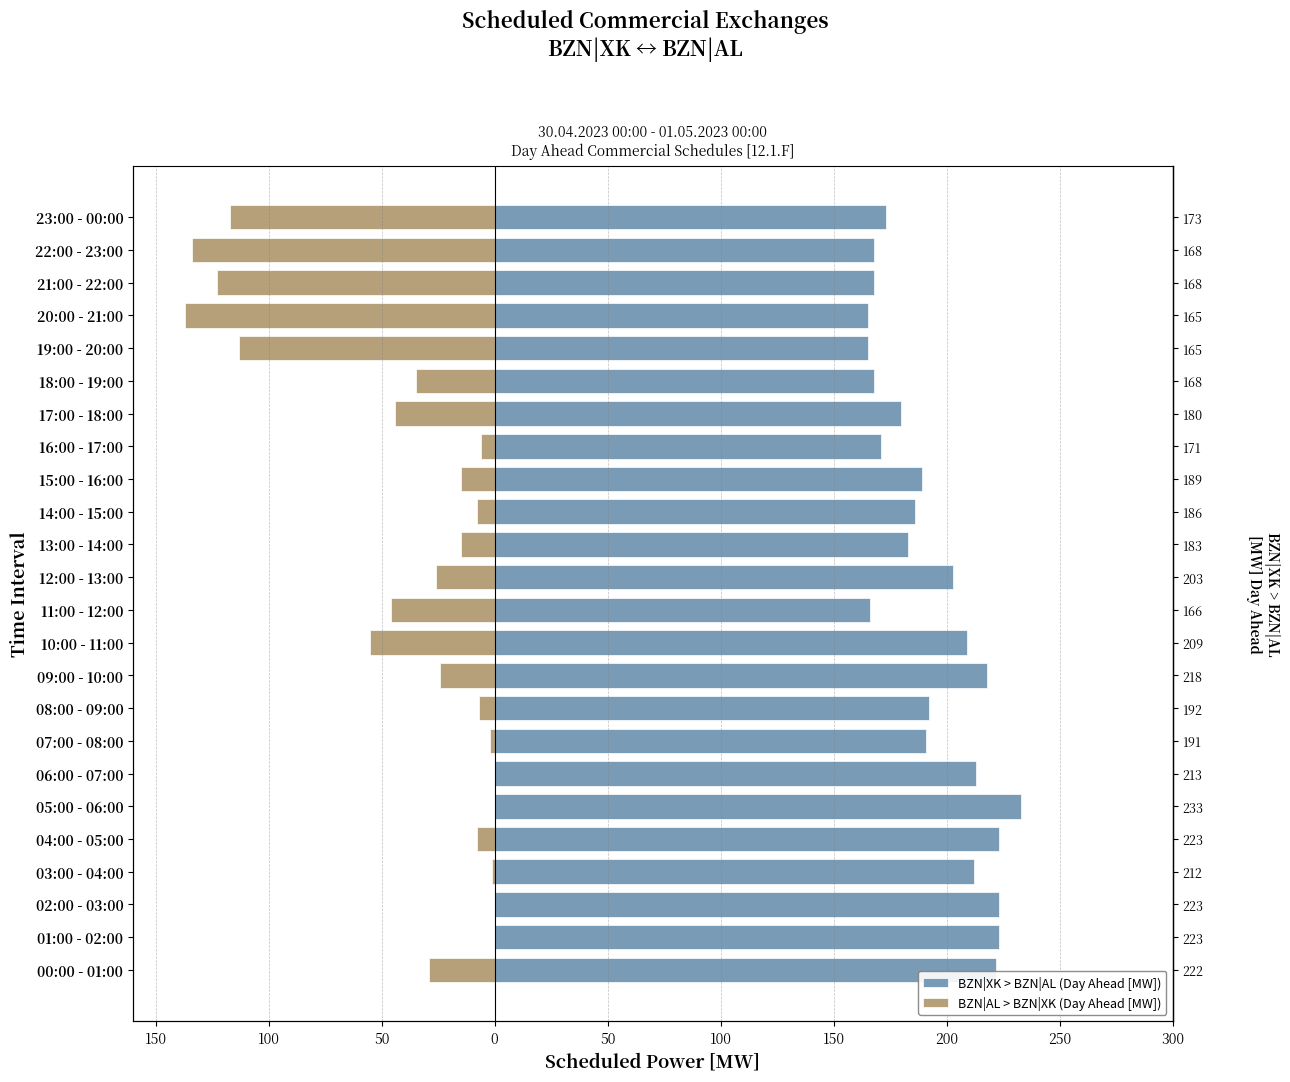

Which series has the largest total across all categories?

BZN|XK > BZN|AL (Day Ahead [MW])